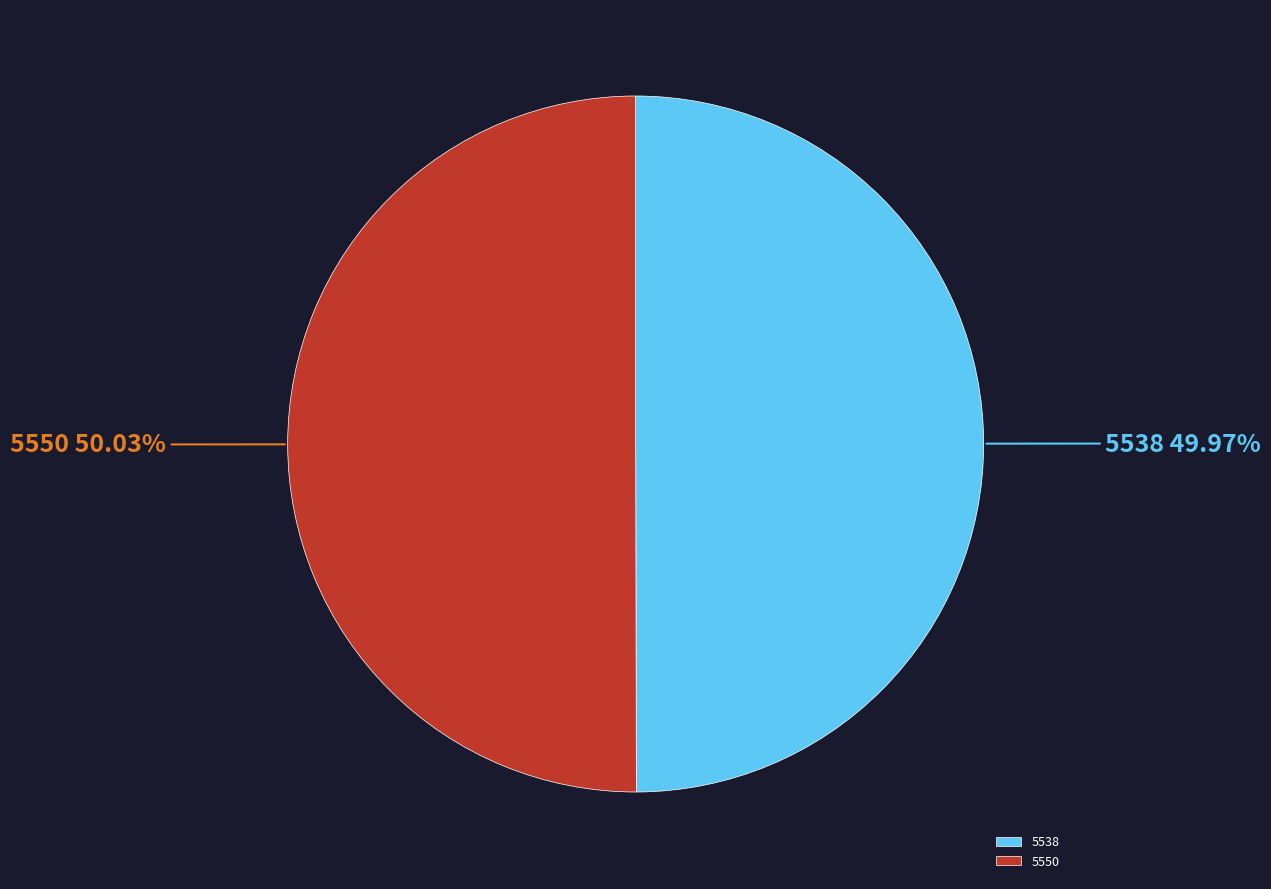

Count the number of slices in the pie.

2